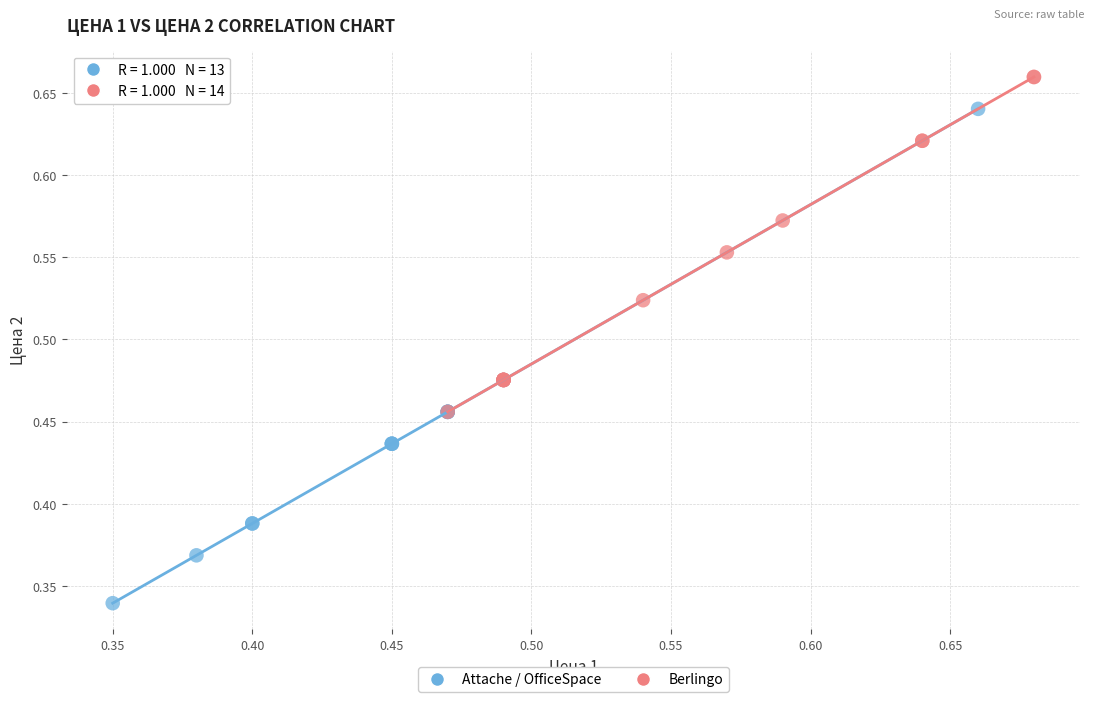

Which series contains the highest Y value?

Berlingo